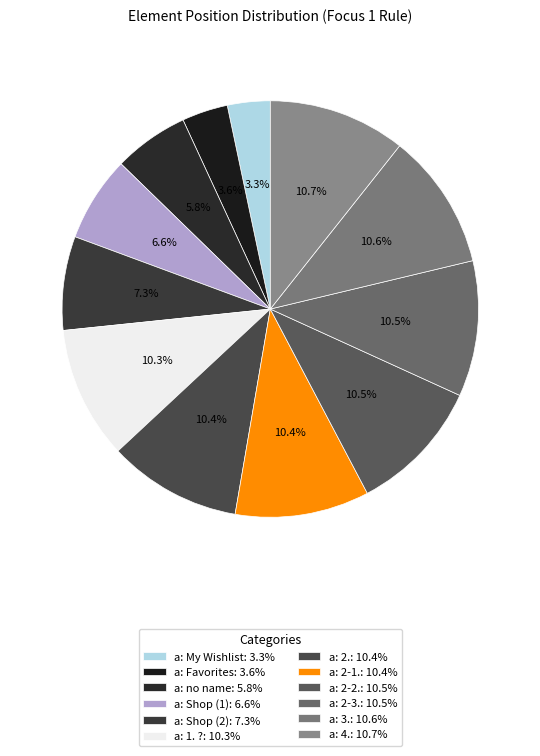

Count the number of slices in the pie.

12